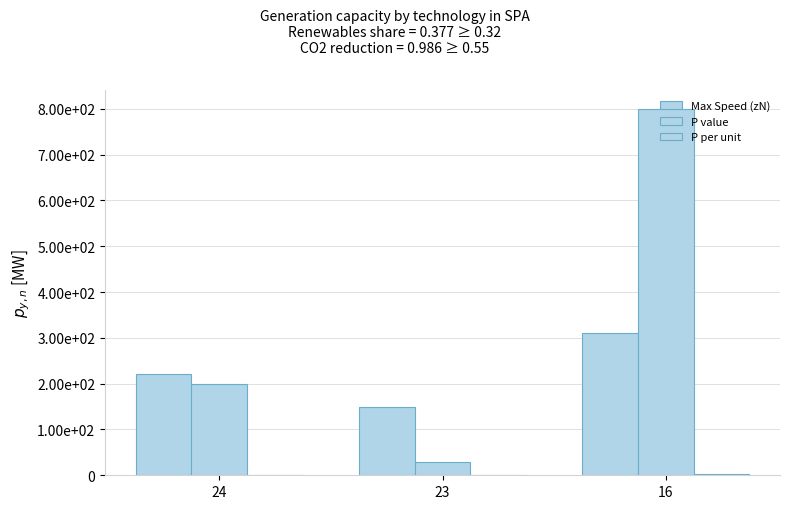

How many data points in P value are above 200?

1